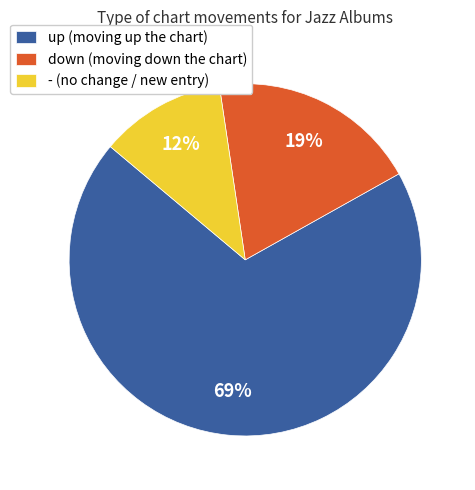

Between down and up, which is larger?

up